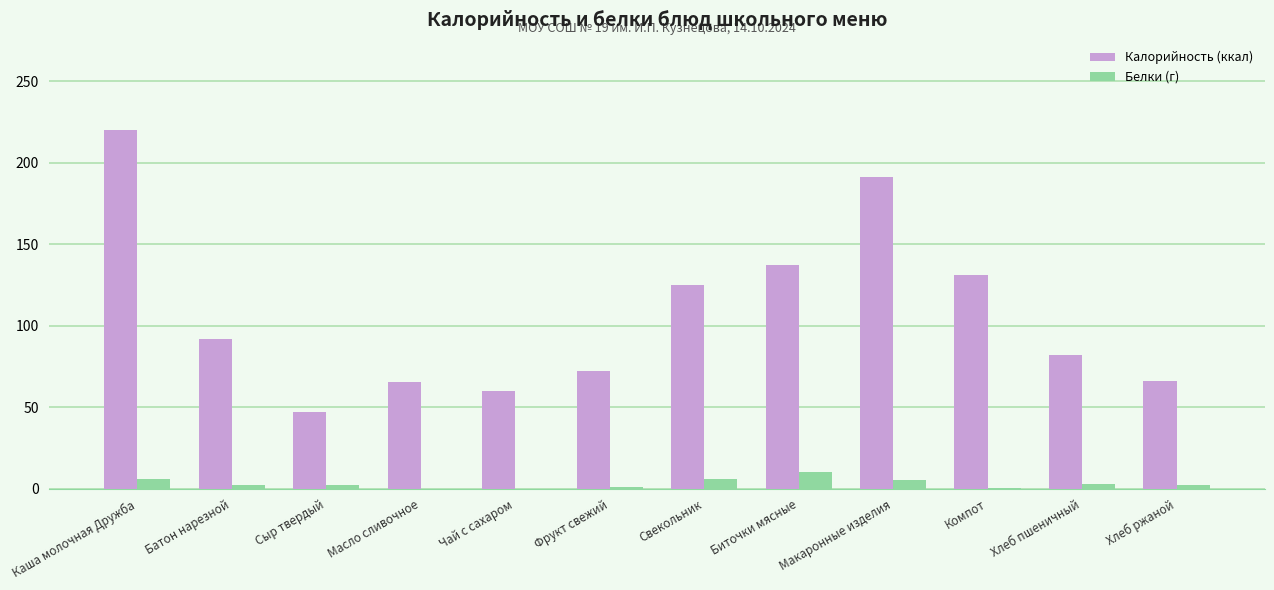

What is the greatest value displayed?

220.2